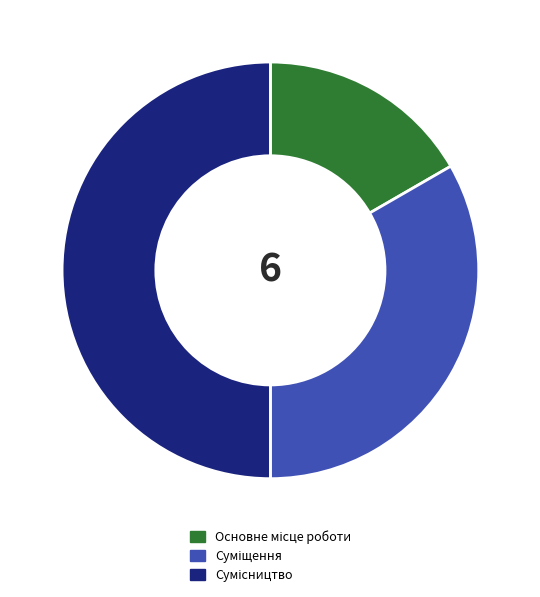

Which slice is the smallest?

Основне місце роботи